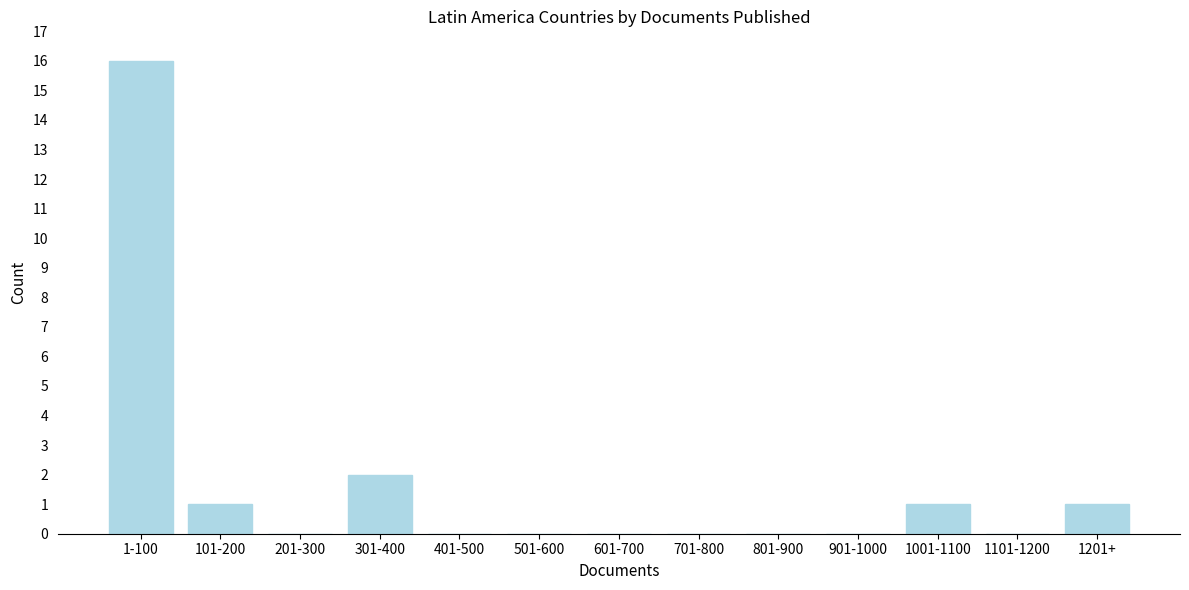

Reading left to right, what are all the values shown in this chart?

1-100=16	101-200=1	201-300=0	301-400=2	401-500=0	501-600=0	601-700=0	701-800=0	801-900=0	901-1000=0	1001-1100=1	1101-1200=0	1201+=1